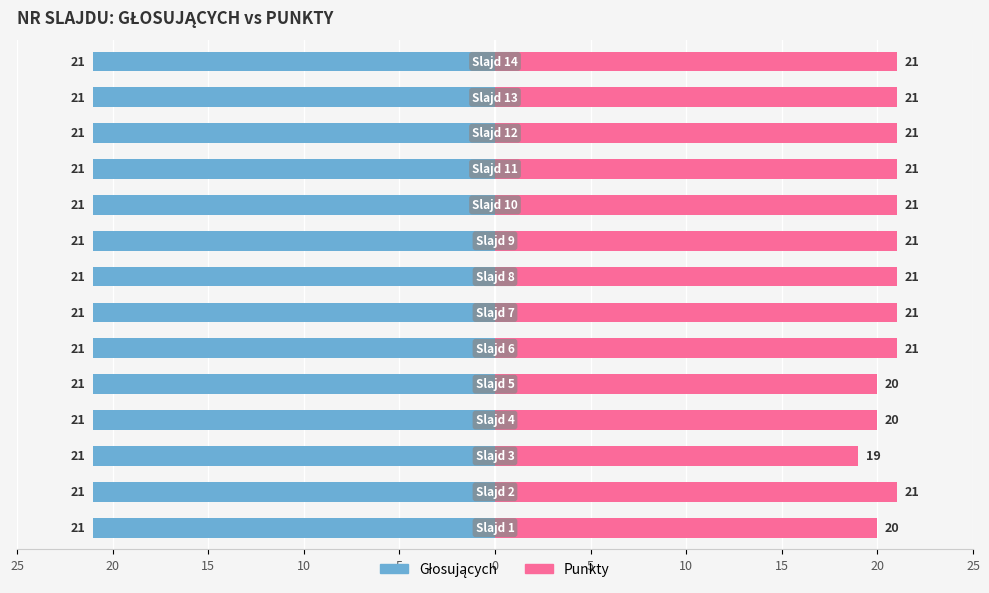

Does the chart contain any negative values?

No